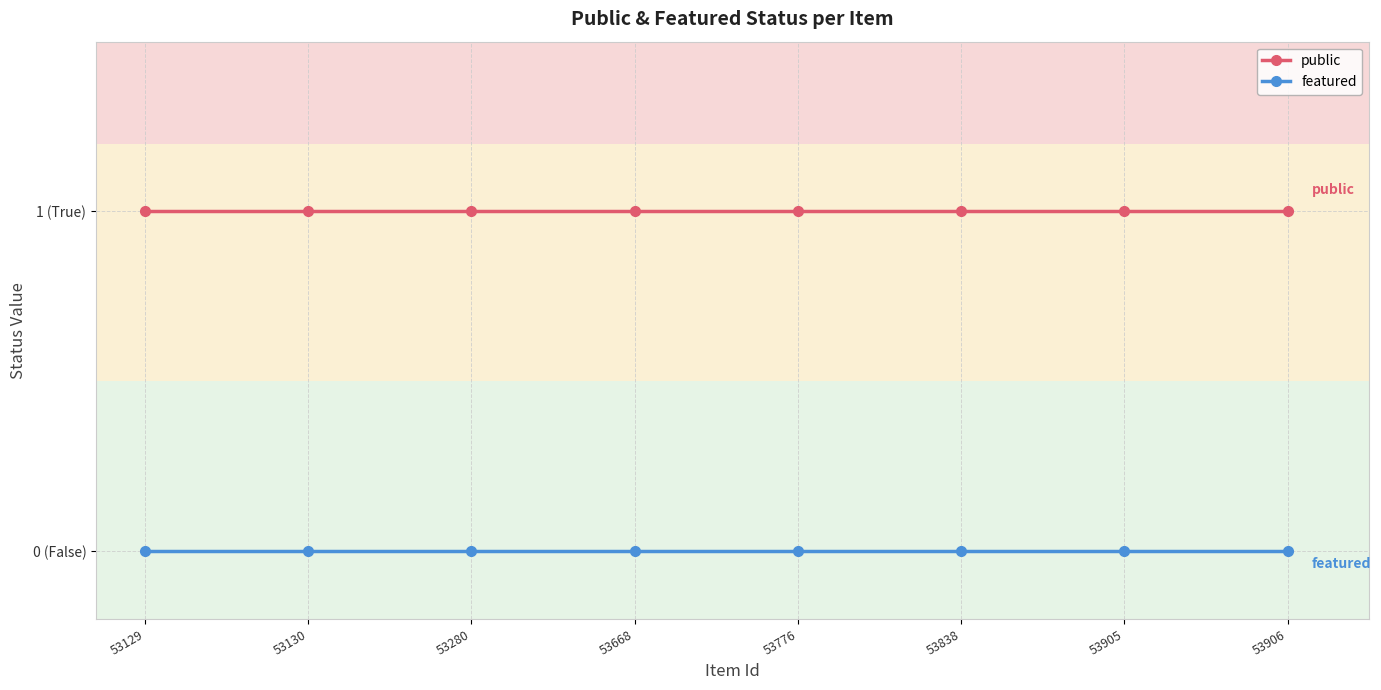

What are all the series names shown in the legend?

public, featured